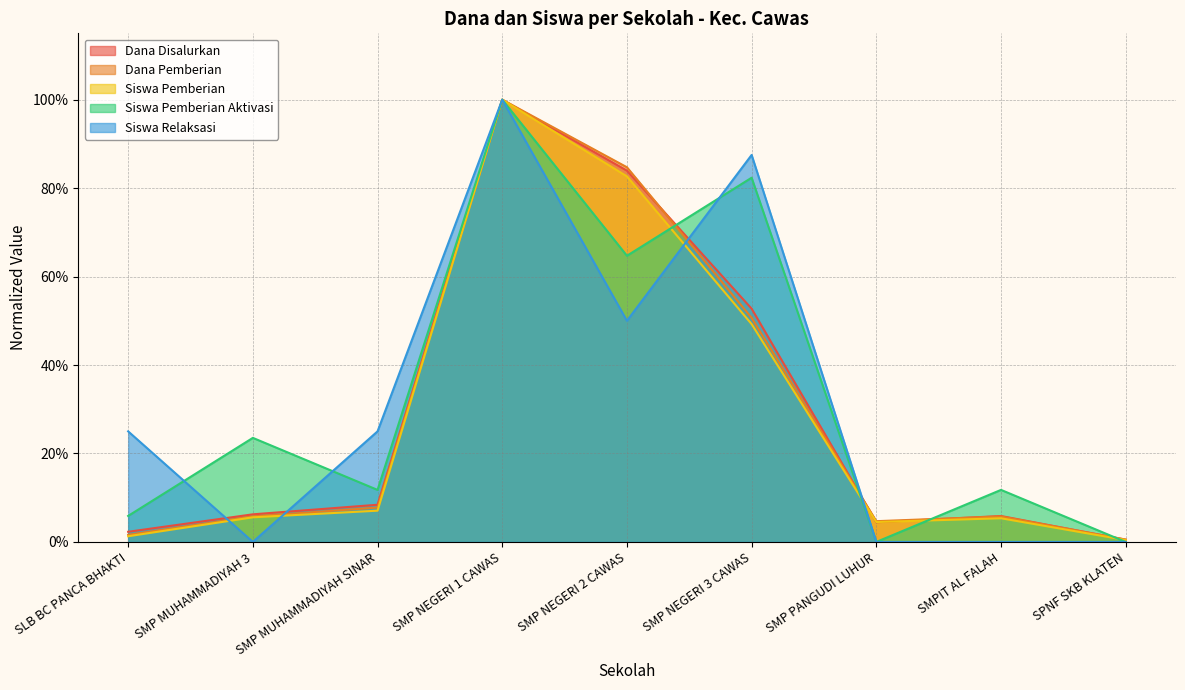

Is the value of Siswa Pemberian at SPNF SKB KLATEN greater than the value of Siswa Relaksasi at SPNF SKB KLATEN?

Yes